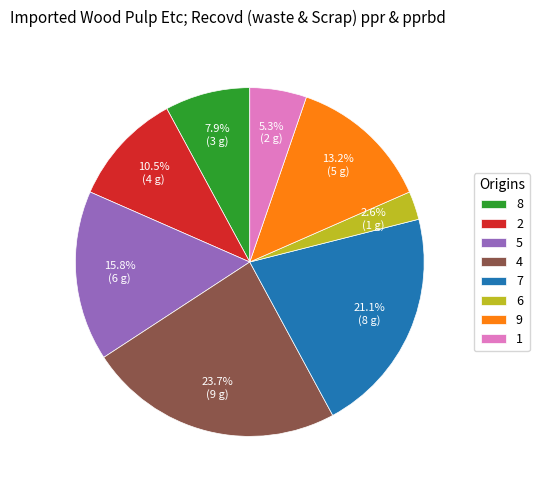

Does 7 represent more than half of the total?

No